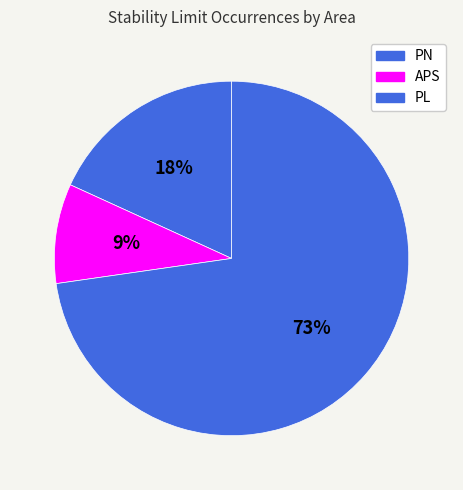

How many segments does this pie chart have?

3